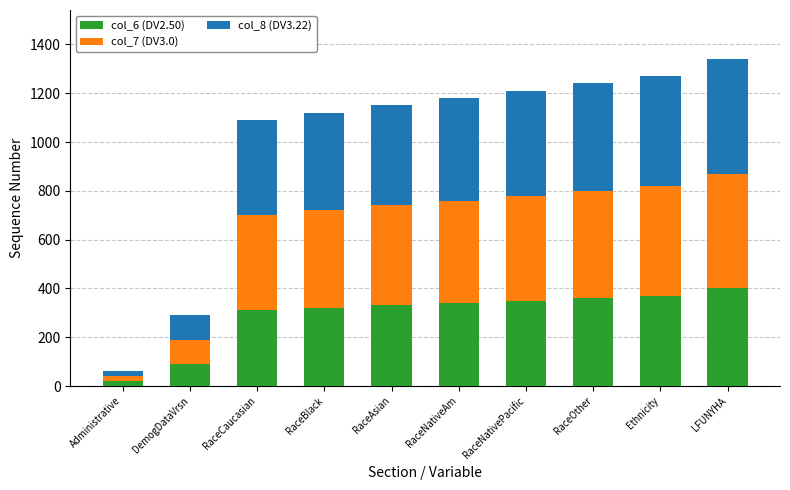

True or false: col_6 (DV2.50) has a value of 588 at RaceOther.

False